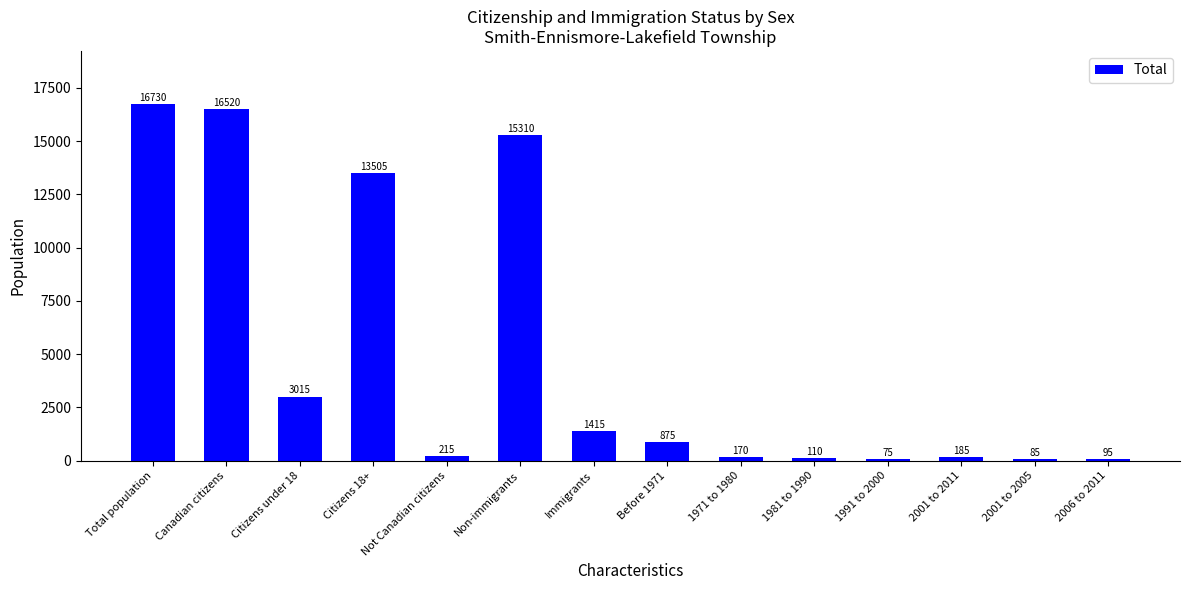

Are the bars horizontal?

No